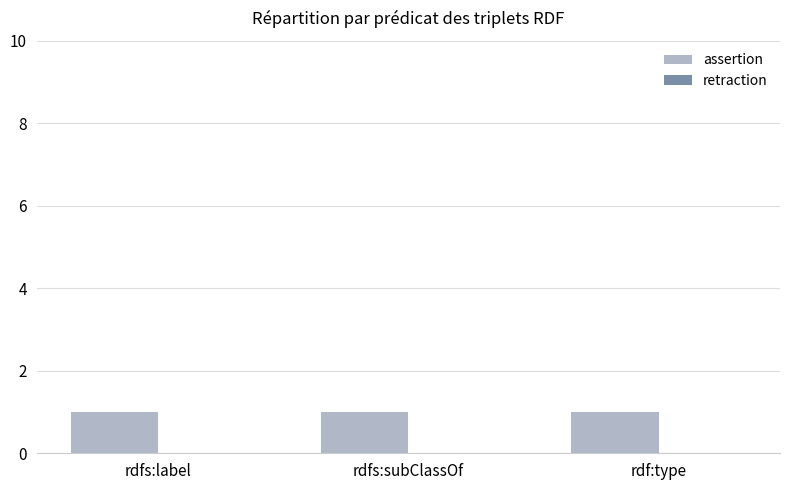

How many groups of bars are there?

3